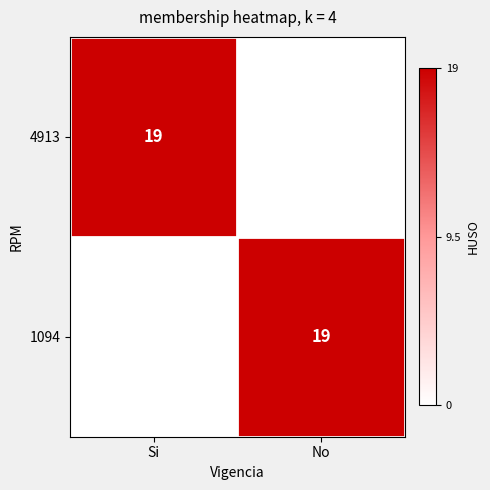

True or false: 4913 has a value of 9 at Si.

False